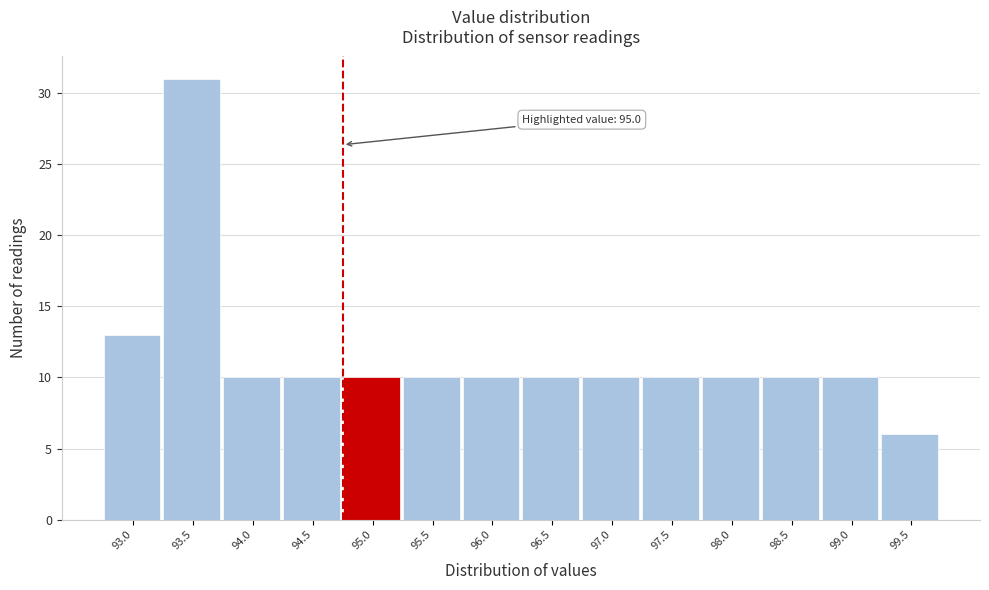

Reading right to left, extract all data points from this chart.

6	10	10	10	10	10	10	10	10	10	10	10	31	13